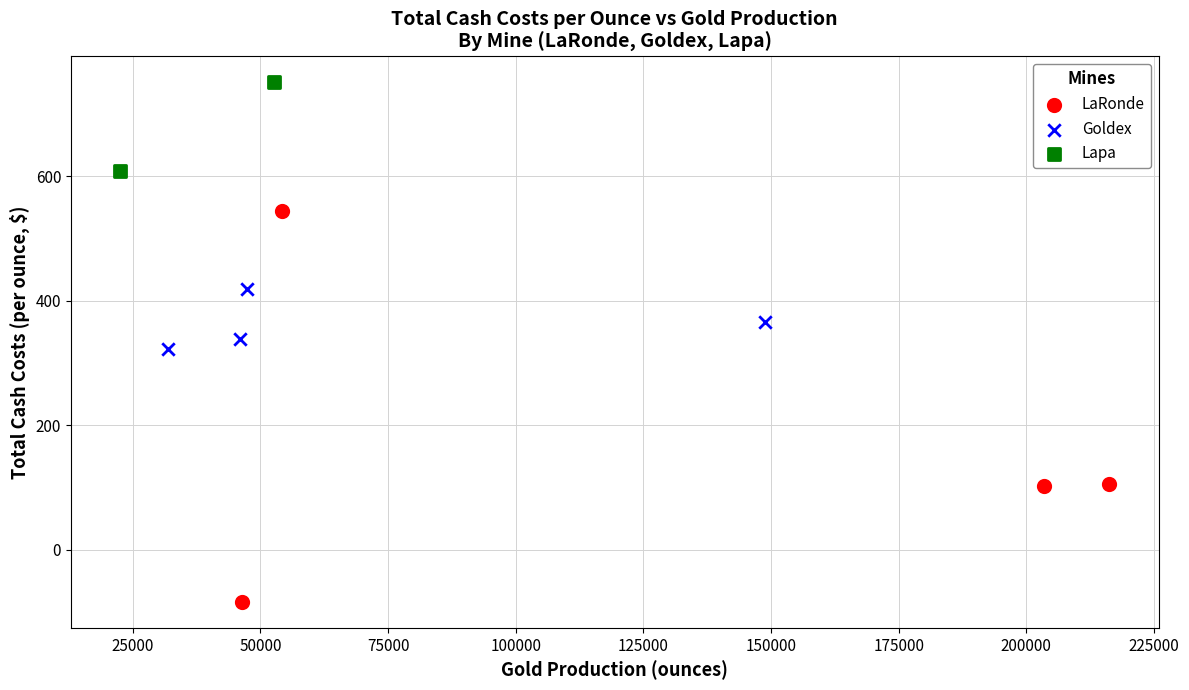

Which series reaches the minimum Y coordinate?

LaRonde